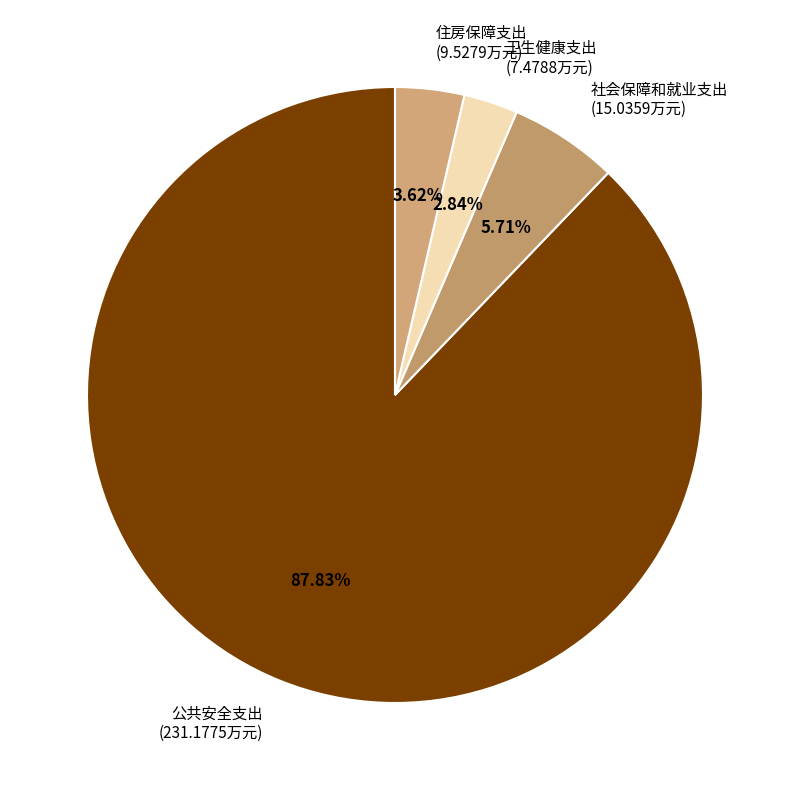

Rank the categories by value from highest to lowest.

公共安全支出, 社会保障和就业支出, 住房保障支出, 卫生健康支出